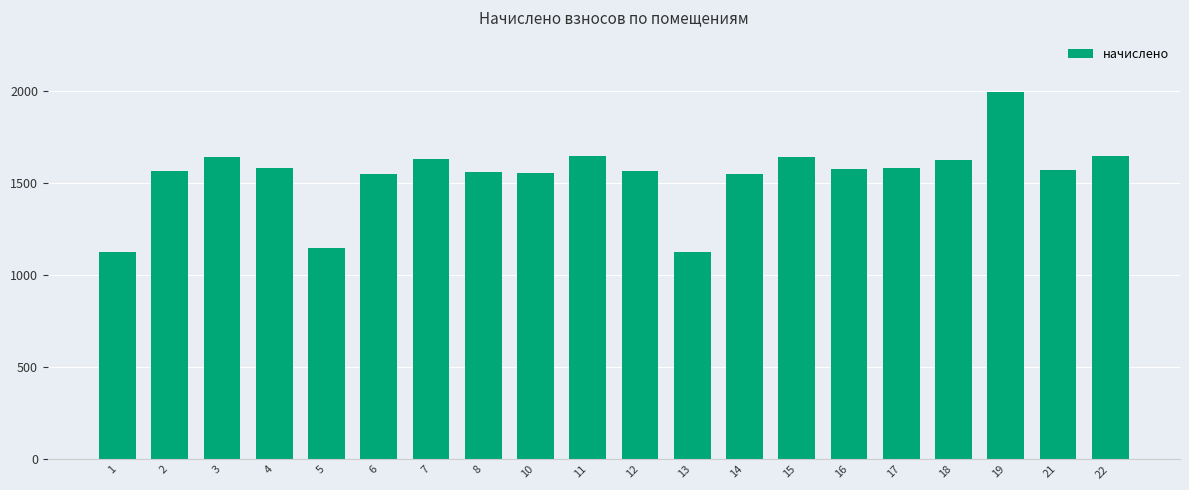

What is the value of the 4th bar from the left?

1581.7